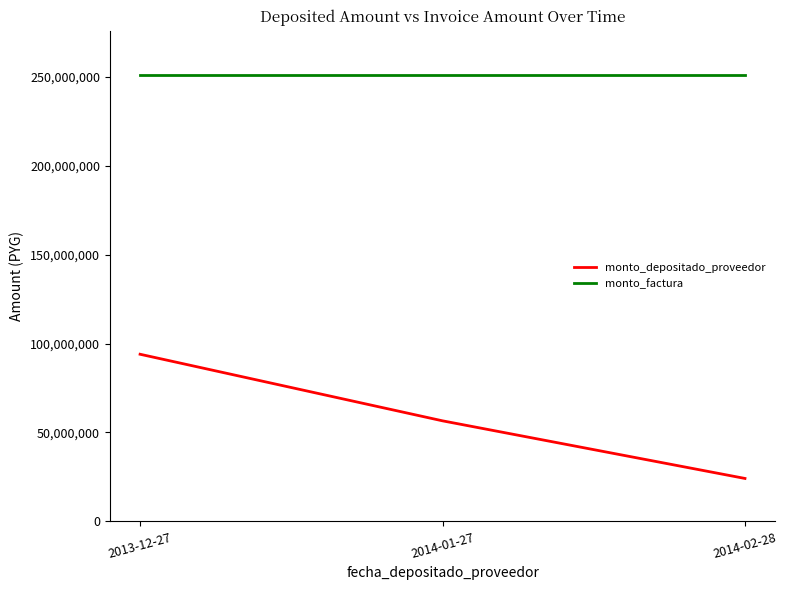

Where does the monto_depositado_proveedor series first go above 56558760?

2013-12-27